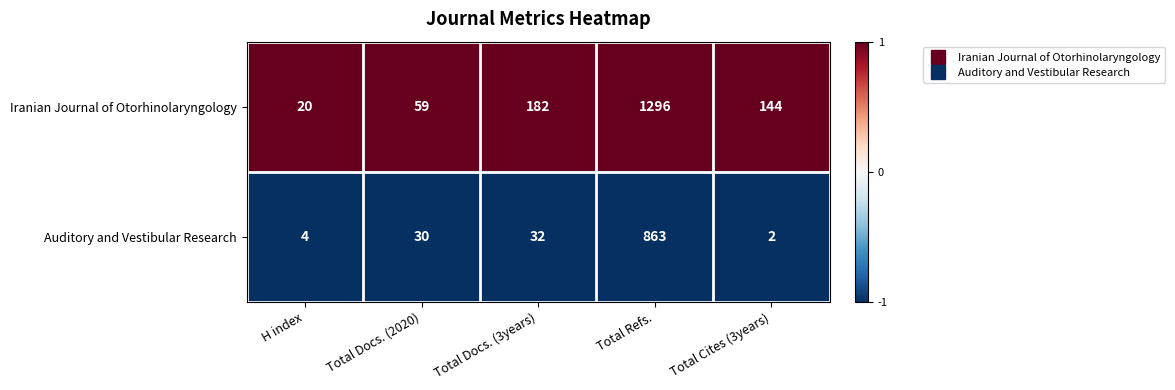

At which label is Iranian Journal of Otorhinolaryngology closest to 658?

Total Docs. (3years)